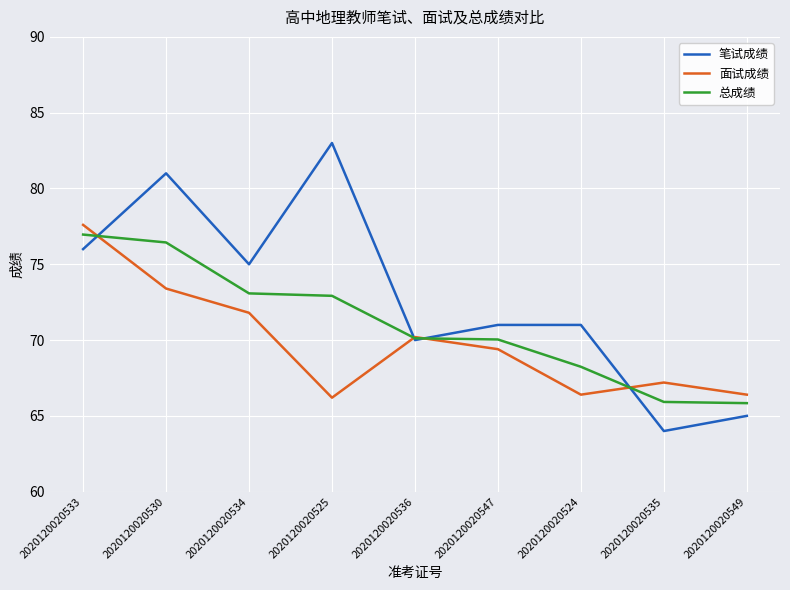

What value does the 总成绩 series have at 2020120020525?

72.9